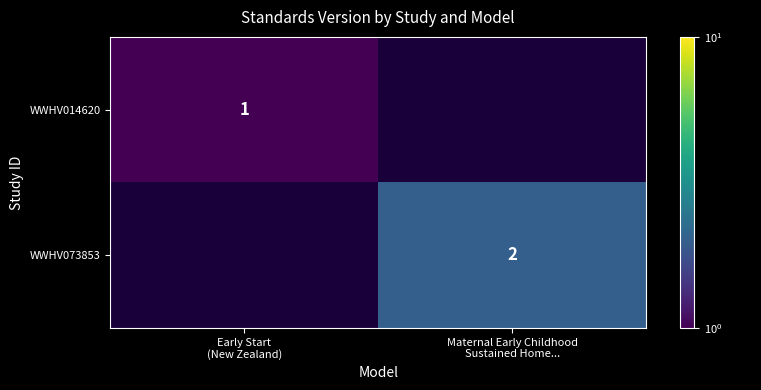

What is the sum of all WWHV073853 values?

2